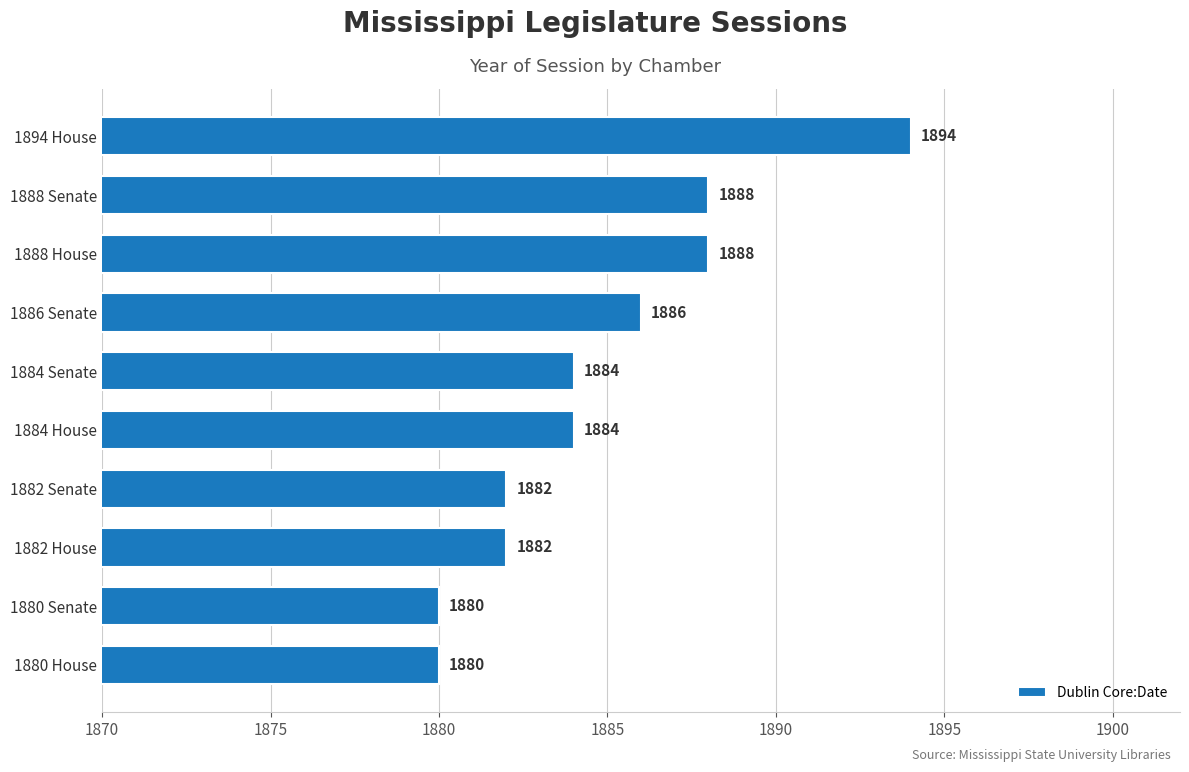

Count the values in the range 1882 to 1888.

7